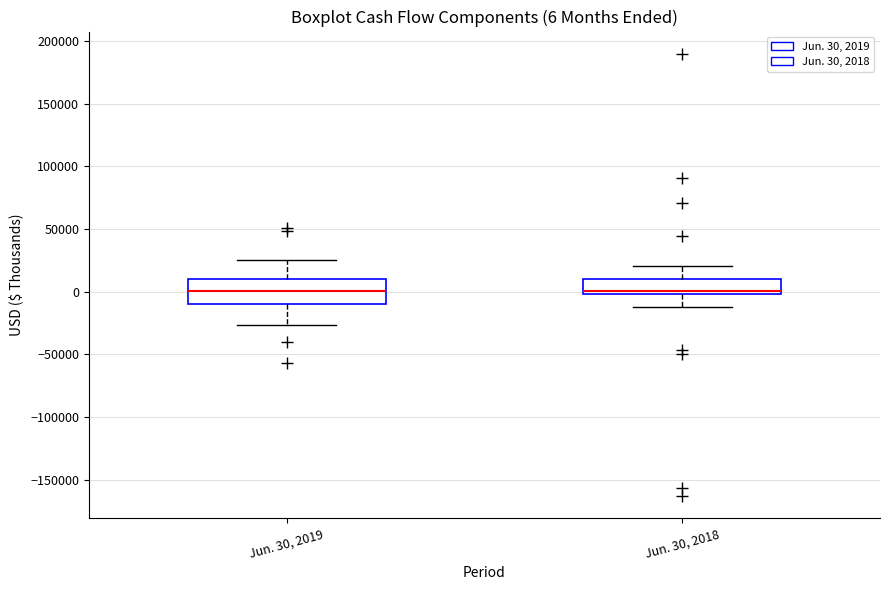

Comparing the boxes themselves (not the whiskers), which one is the tallest?

Jun. 30, 2019